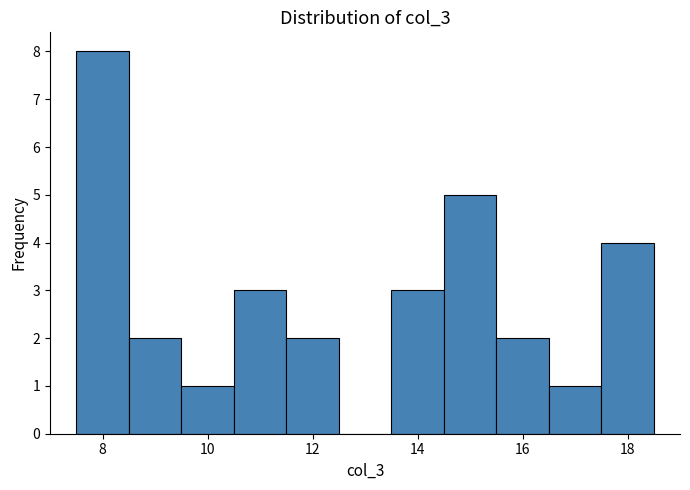

Over which range of the x-axis is the bar tallest?

7.5 to 8.5